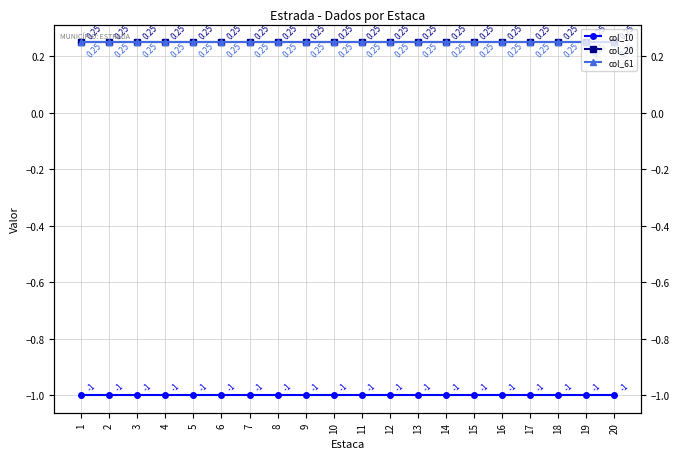

List the labels in order of col_10 value, smallest first.

1, 2, 3, 4, 5, 6, 7, 8, 9, 10, 11, 12, 13, 14, 15, 16, 17, 18, 19, 20